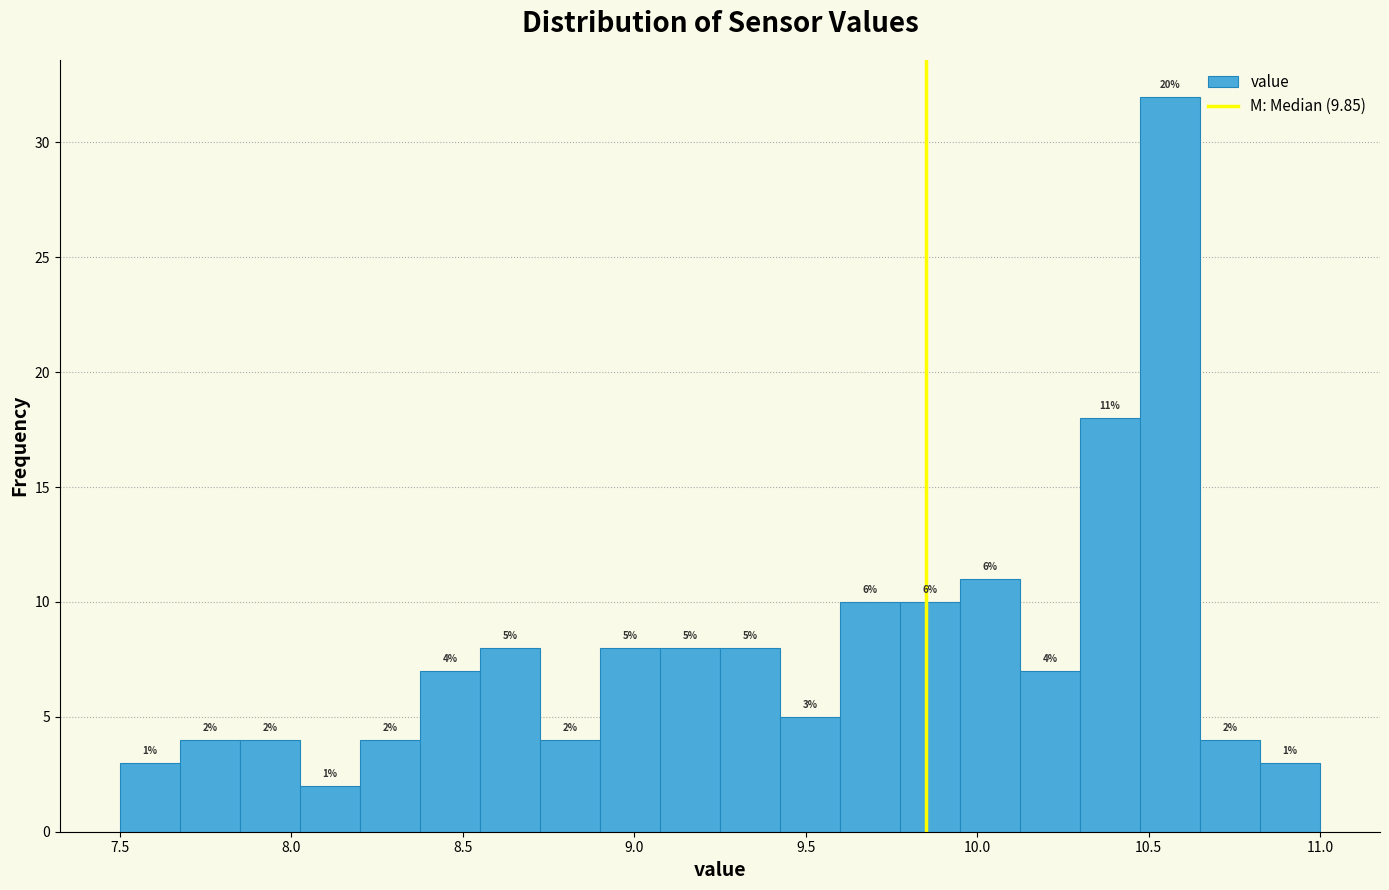

Read against the x-axis, roughly where is the centre of the tallest bar?

10.55